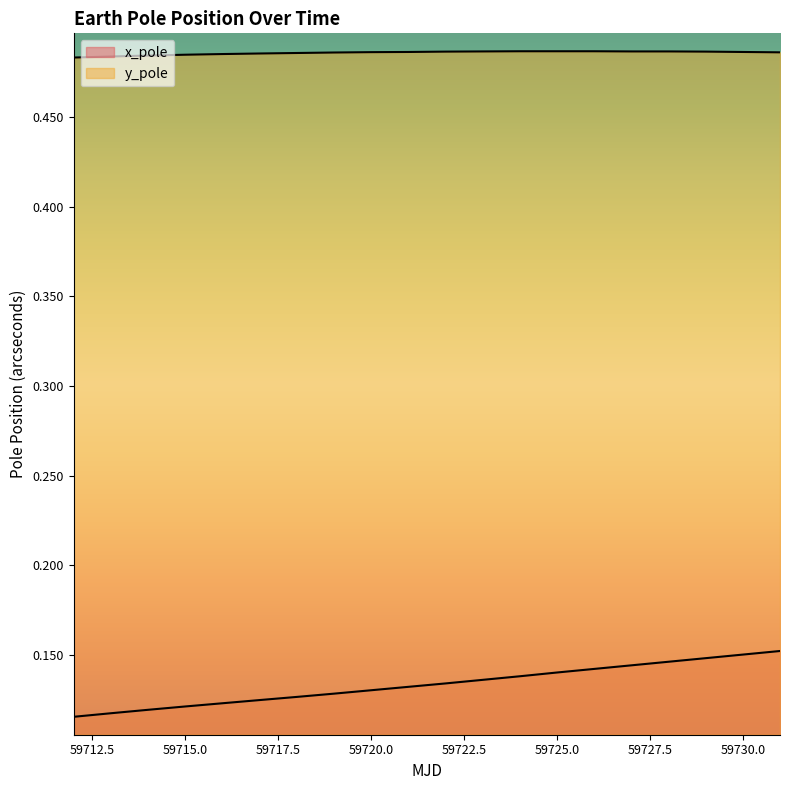

How many lines are shown in the chart?

2